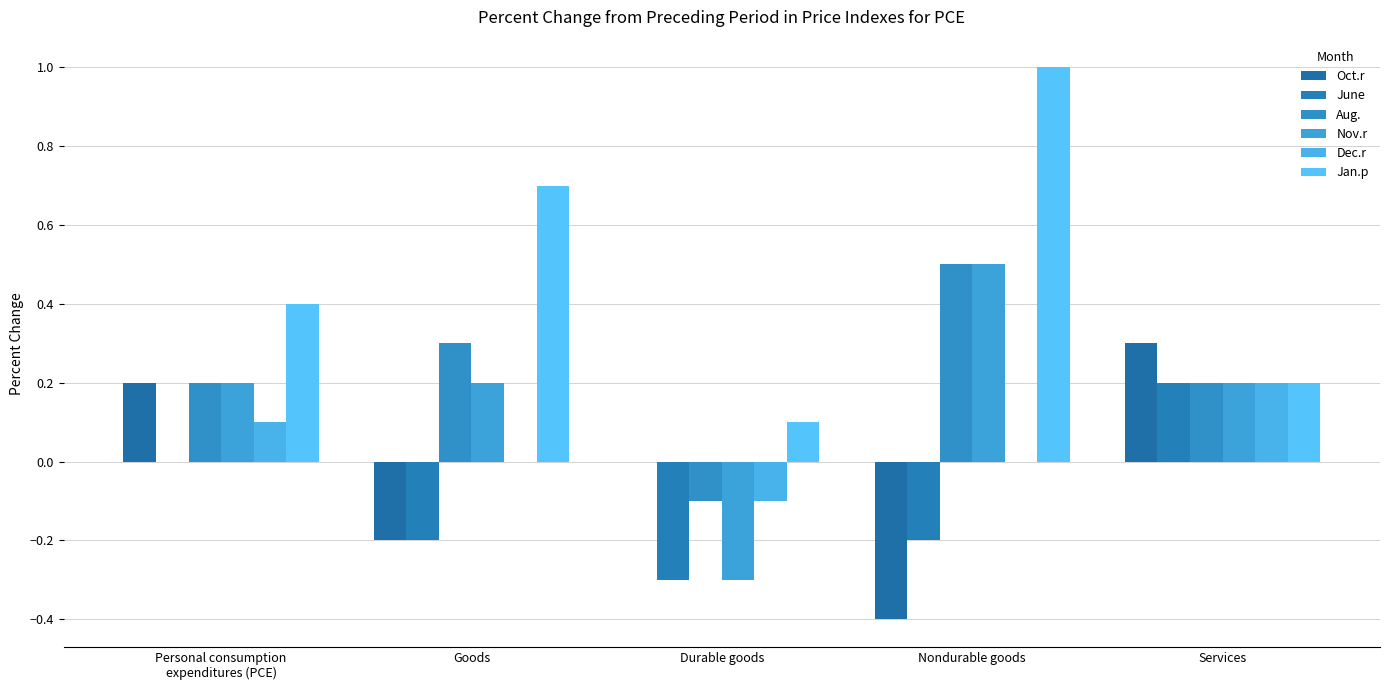

Rank the categories by Oct.r value from lowest to highest.

Nondurable goods, Goods, Durable goods, Personal consumption
expenditures (PCE), Services